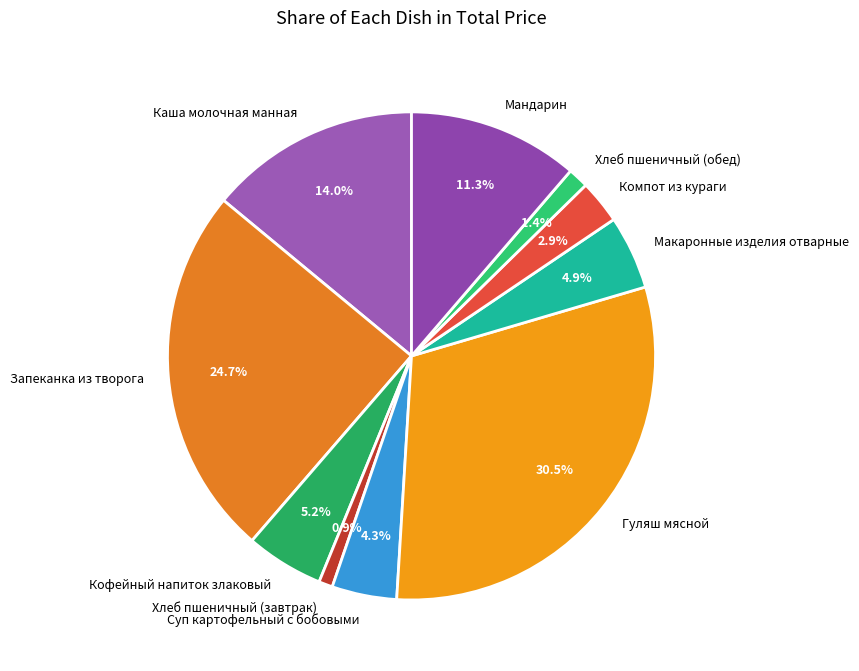

What percentage do Компот из кураги and Суп картофельный с бобовыми together represent?

7.2%